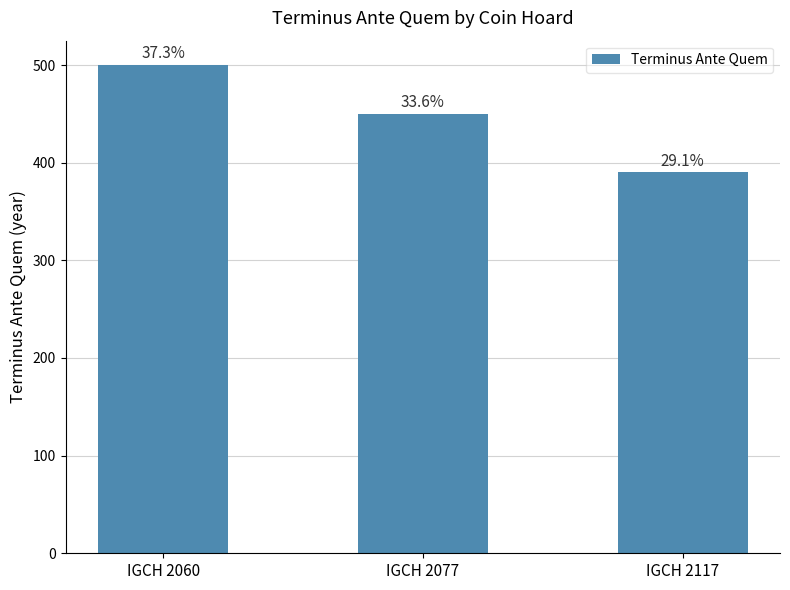

How many bars are there in total?

3